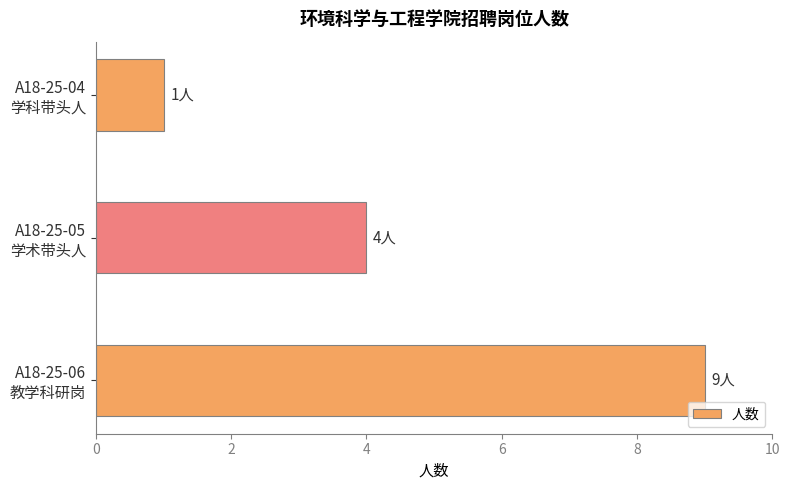

Reading bottom to top, transcribe all the data shown in this chart.

9	4	1